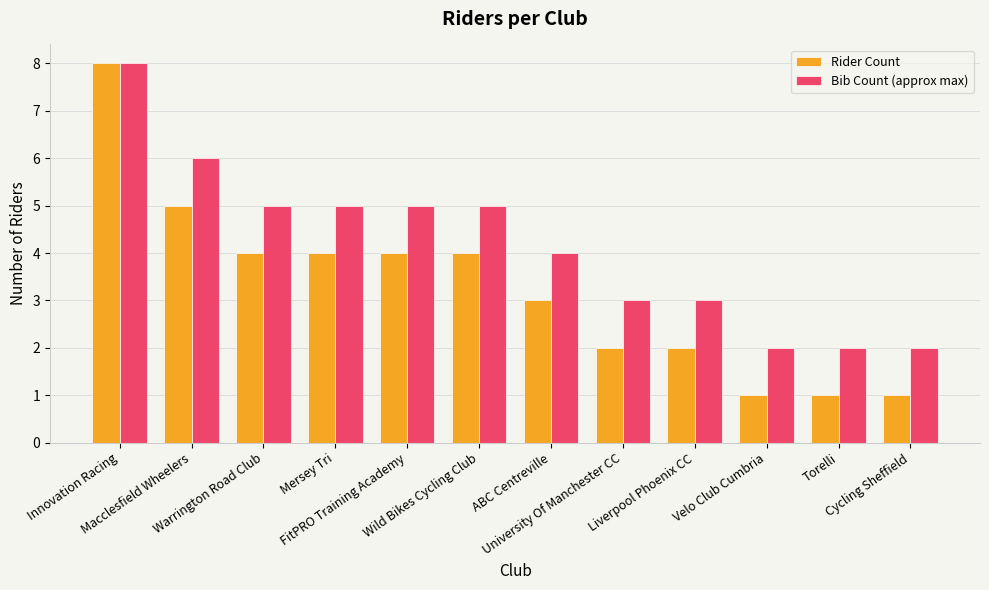

Reading left to right, extract all data points from this chart.

Rider Count: Innovation Racing=8	Macclesfield Wheelers=5	Warrington Road Club=4	Mersey Tri=4	FitPRO Training Academy=4	Wild Bikes Cycling Club=4	ABC Centreville=3	University Of Manchester CC=2	Liverpool Phoenix CC=2	Velo Club Cumbria=1	Torelli=1	Cycling Sheffield=1
Bib Count (approx max): Innovation Racing=8	Macclesfield Wheelers=6	Warrington Road Club=5	Mersey Tri=5	FitPRO Training Academy=5	Wild Bikes Cycling Club=5	ABC Centreville=4	University Of Manchester CC=3	Liverpool Phoenix CC=3	Velo Club Cumbria=2	Torelli=2	Cycling Sheffield=2